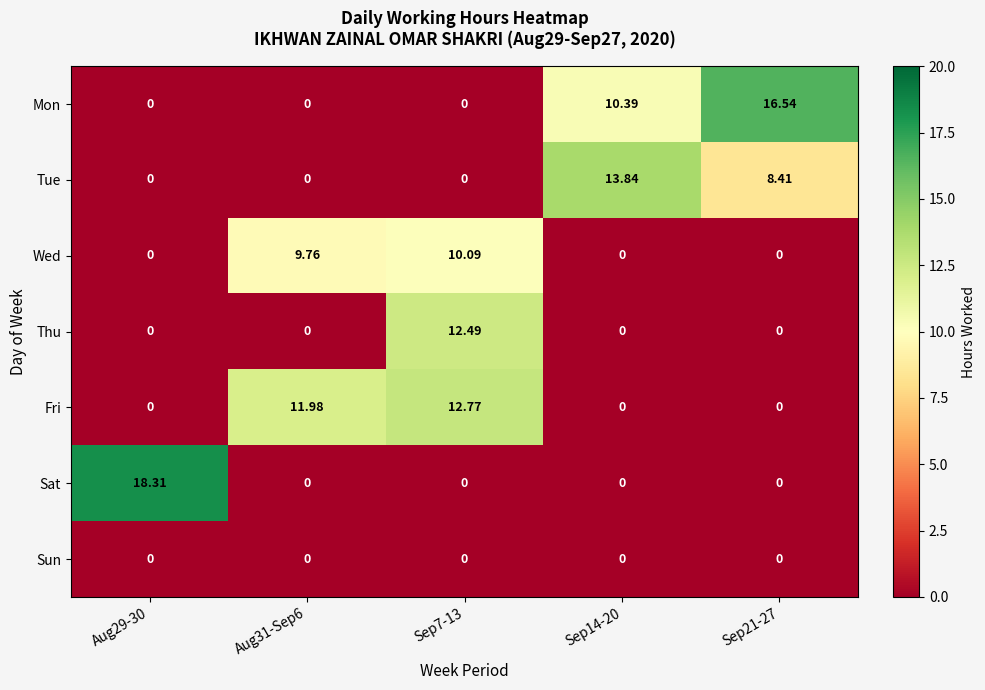

Which series has the largest total across all categories?

Mon